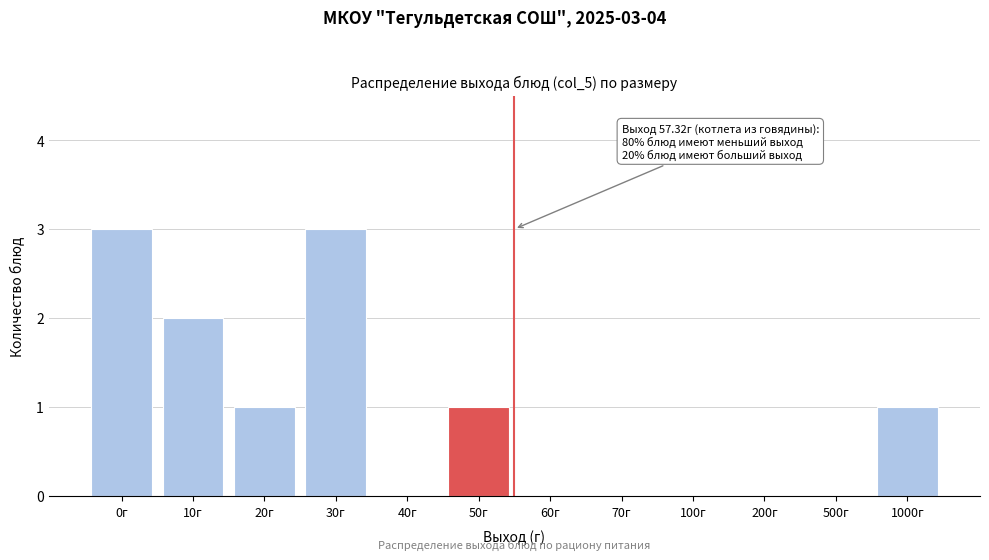

Reading left to right, what are all the values shown in this chart?

0г=3	10г=2	20г=1	30г=3	40г=0	50г=1	60г=0	70г=0	100г=0	200г=0	500г=0	1000г=1